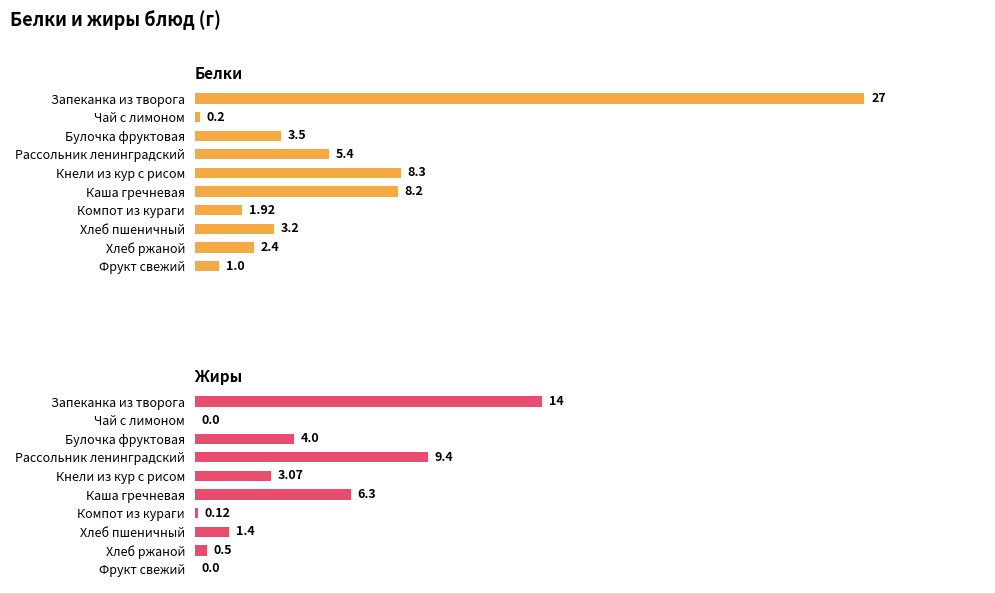

What is the difference between the maximum and minimum values in the Жиры series?

14.0